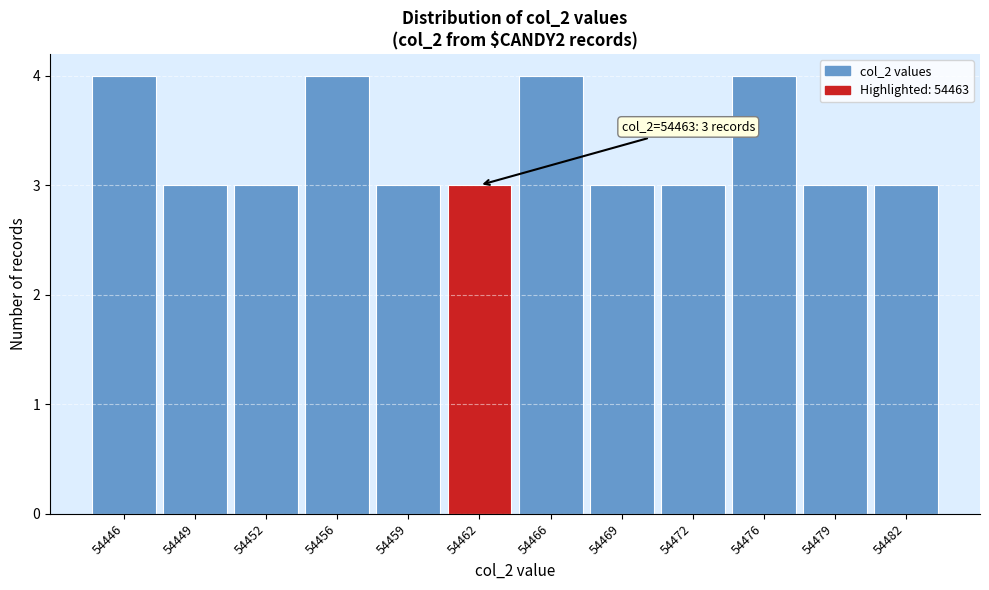

Reading left to right, list all the values displayed in this chart.

4	3	3	4	3	3	4	3	3	4	3	3